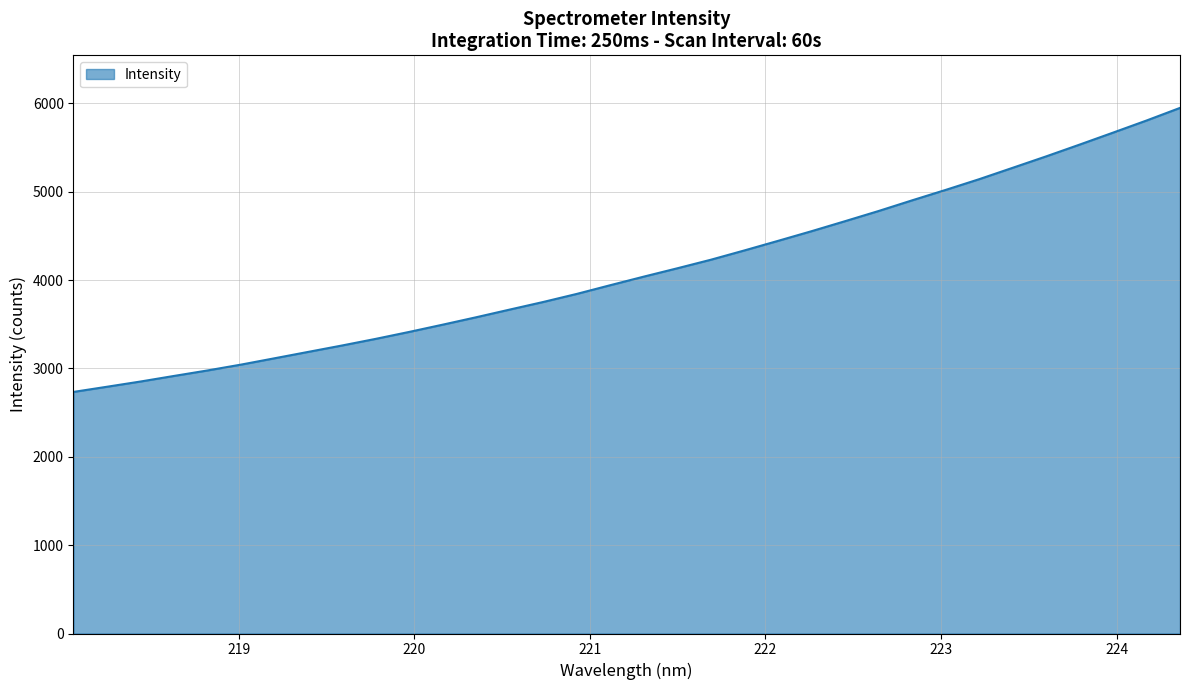

What is the maximum value shown in the chart?

5947.9